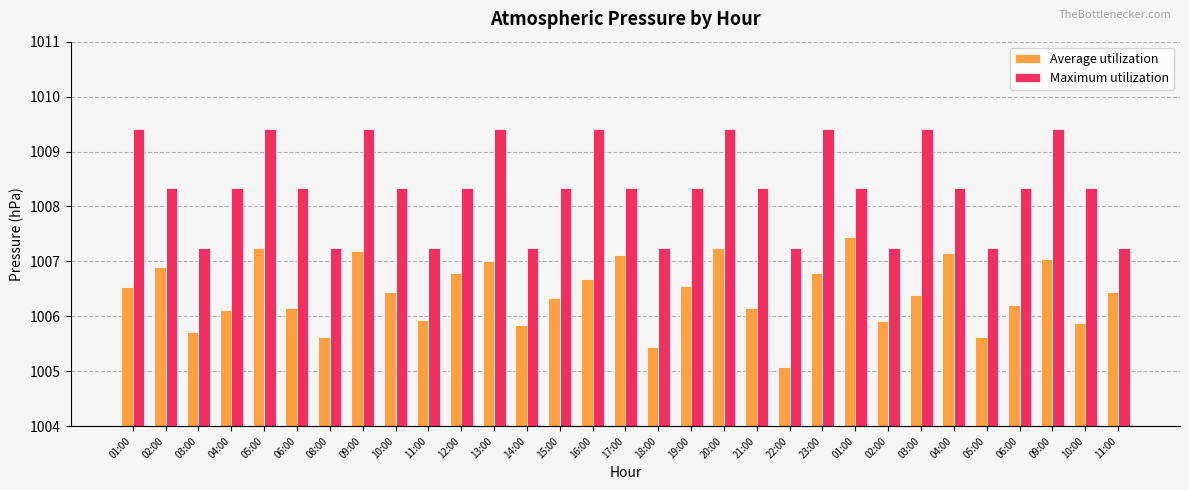

Which series has the widest spread of values?

Average utilization